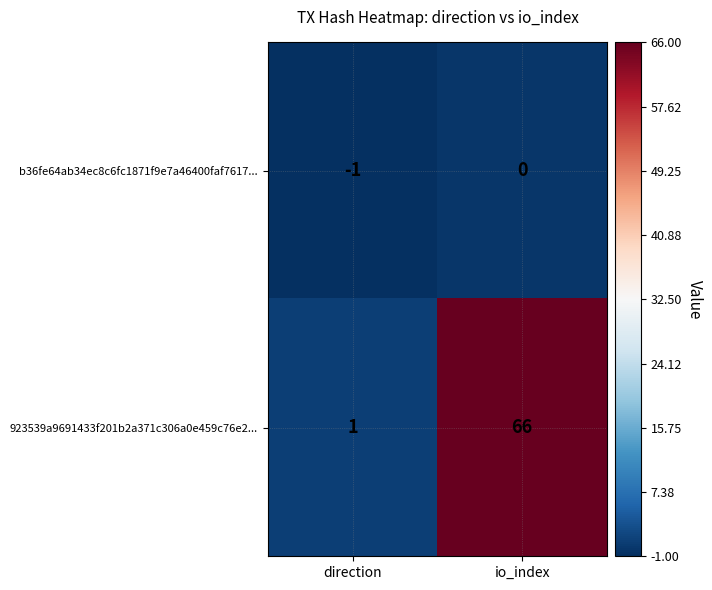

What is the spread (max minus min) of values at io_index?

66